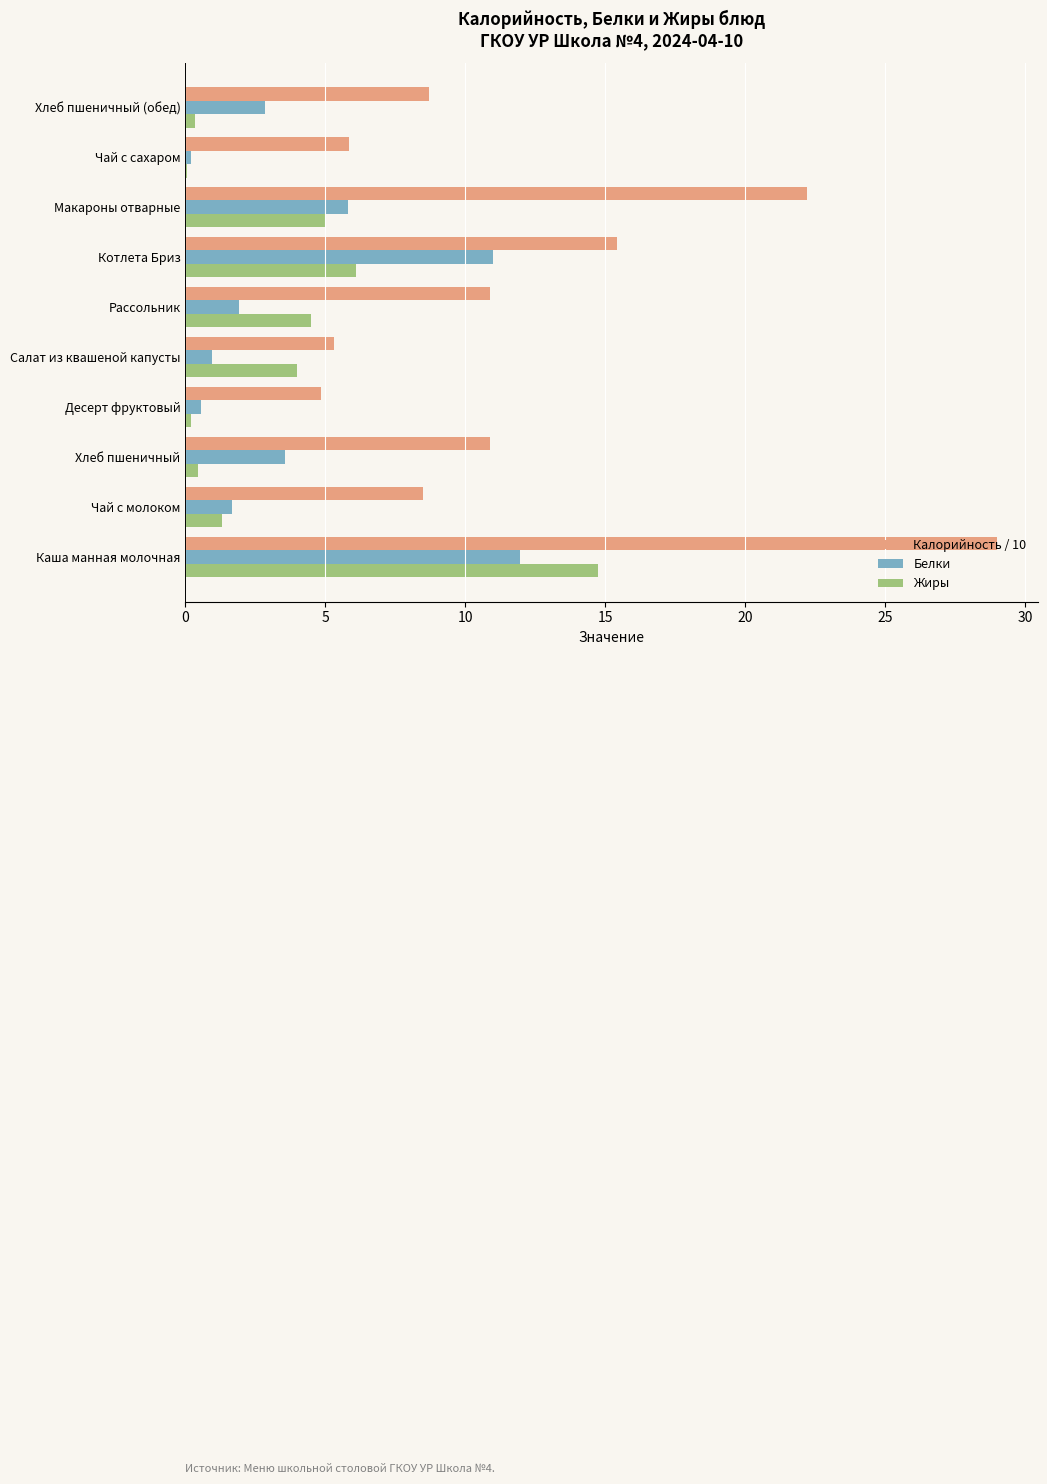

Where is Калорийность / 10 nearest to the value 16?

Котлета Бриз